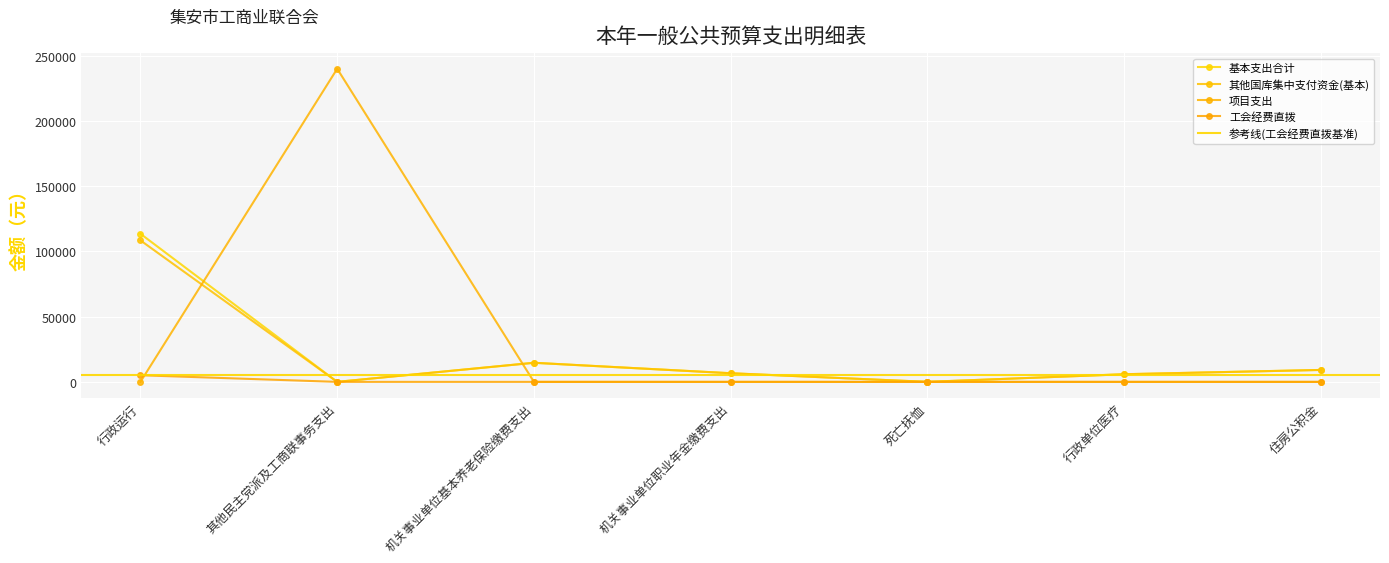

Reading left to right, transcribe all the data shown in this chart.

基本支出合计: 行政运行=113524.4	其他民主党派及工商联事务支出=0.0	机关事业单位基本养老保险缴费支出=14632.0	机关事业单位职业年金缴费支出=6615.2	死亡抚恤=0.0	行政单位医疗=5852.8	住房公积金=9145.0
其他国库集中支付资金(基本): 行政运行=108452.4	其他民主党派及工商联事务支出=0.0	机关事业单位基本养老保险缴费支出=14632.0	机关事业单位职业年金缴费支出=6615.2	死亡抚恤=0.0	行政单位医疗=5852.8	住房公积金=9145.0
项目支出: 行政运行=0.0	其他民主党派及工商联事务支出=240000.0	机关事业单位基本养老保险缴费支出=0.0	机关事业单位职业年金缴费支出=0.0	死亡抚恤=0.0	行政单位医疗=0.0	住房公积金=0.0
工会经费直拨: 行政运行=5072.0	其他民主党派及工商联事务支出=0.0	机关事业单位基本养老保险缴费支出=0.0	机关事业单位职业年金缴费支出=0.0	死亡抚恤=0.0	行政单位医疗=0.0	住房公积金=0.0